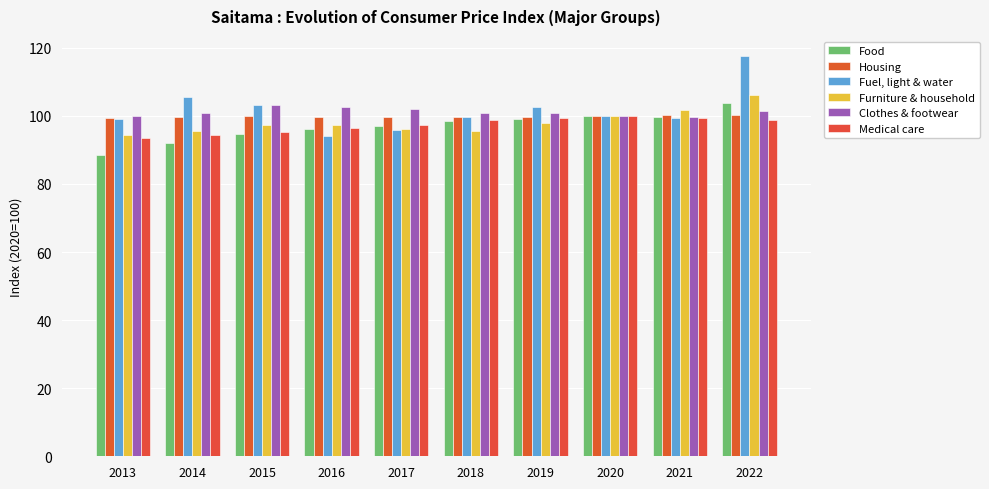

What is the minimum value for Fuel, light & water?

94.0